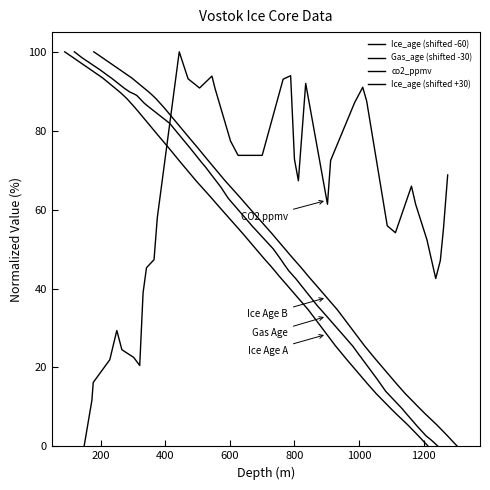

True or false: Gas_age (shifted -30) has more than 2 points higher than both neighbors.

False